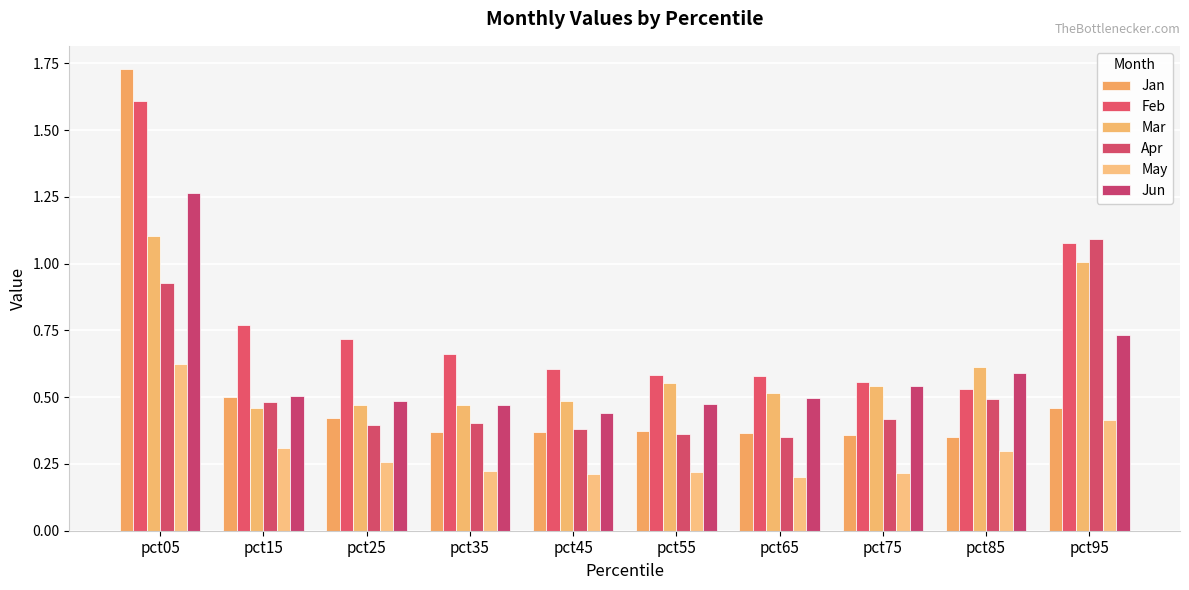

Are the bars horizontal?

No